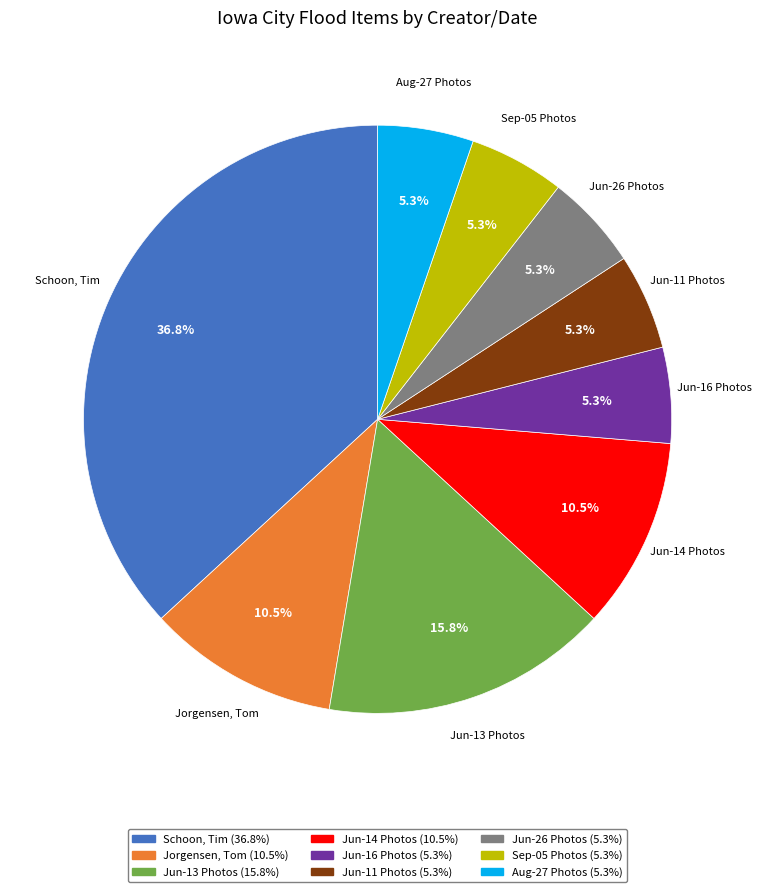

Is Aug-27 Photos the majority of the pie?

No